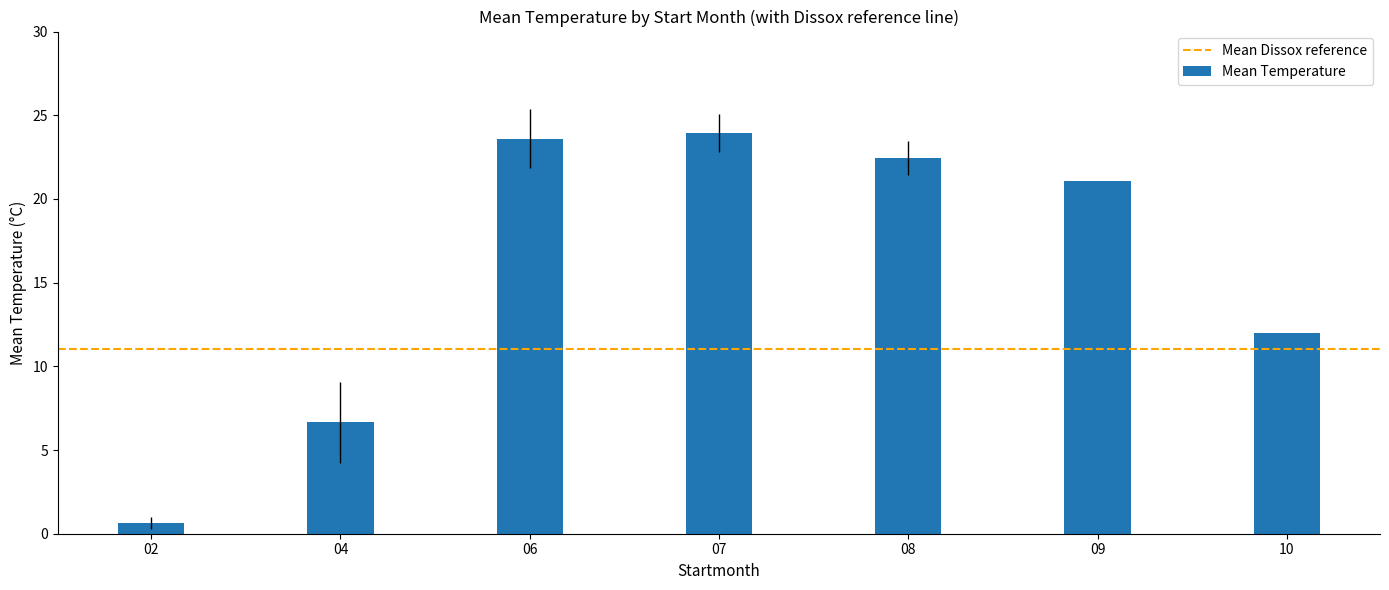

What is the value of the 3rd bar from the left?

23.6